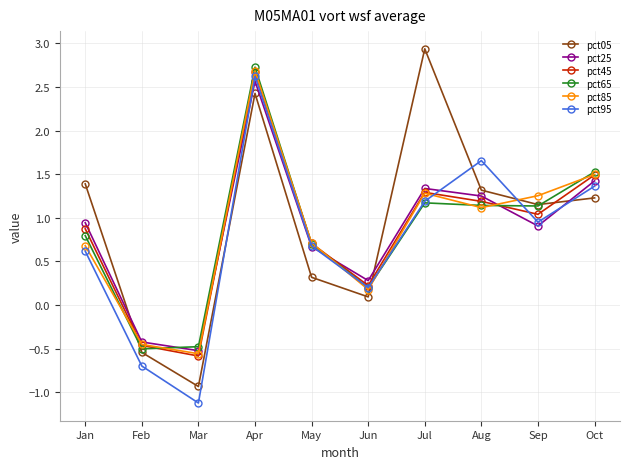

How many values in pct95 are below zero?

2